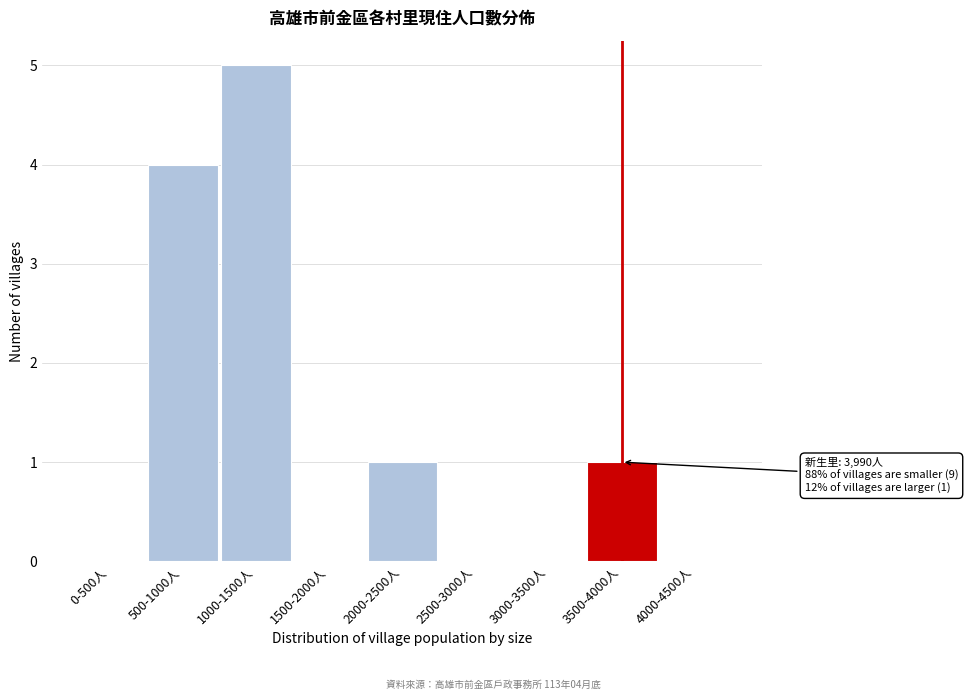

Reading right to left, transcribe all the data shown in this chart.

4000-4500人=0	3500-4000人=1	3000-3500人=0	2500-3000人=0	2000-2500人=1	1500-2000人=0	1000-1500人=5	500-1000人=4	0-500人=0